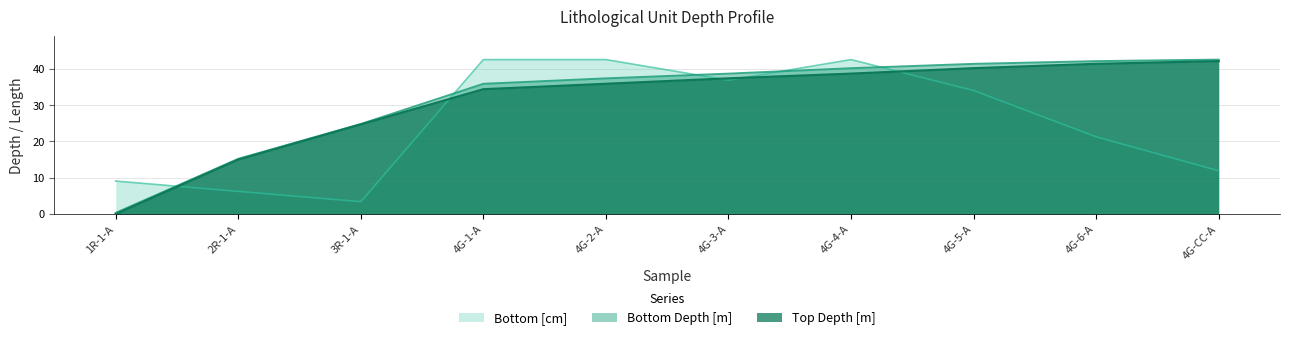

Which label corresponds to the largest value in the chart?

4G-CC-A